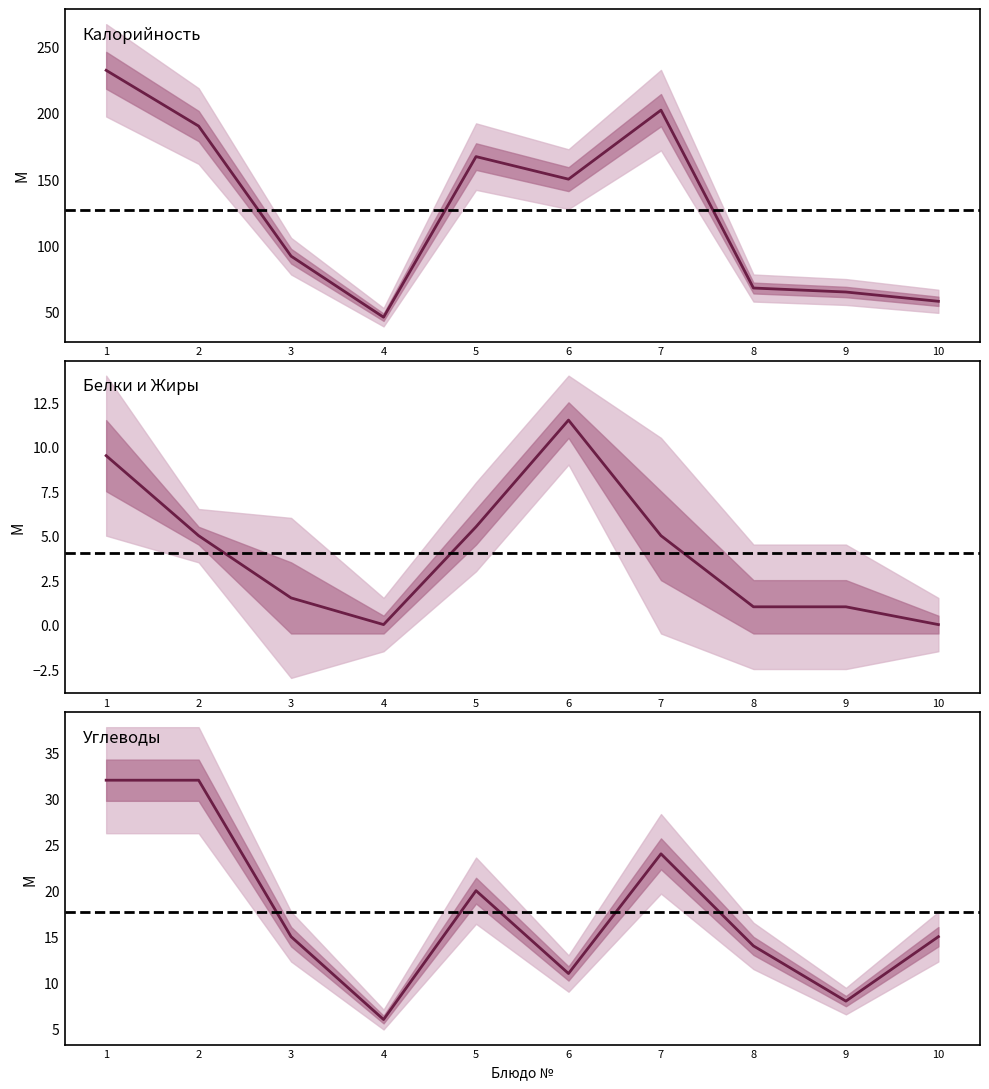

What is the average value of the Жиры series?

4.0